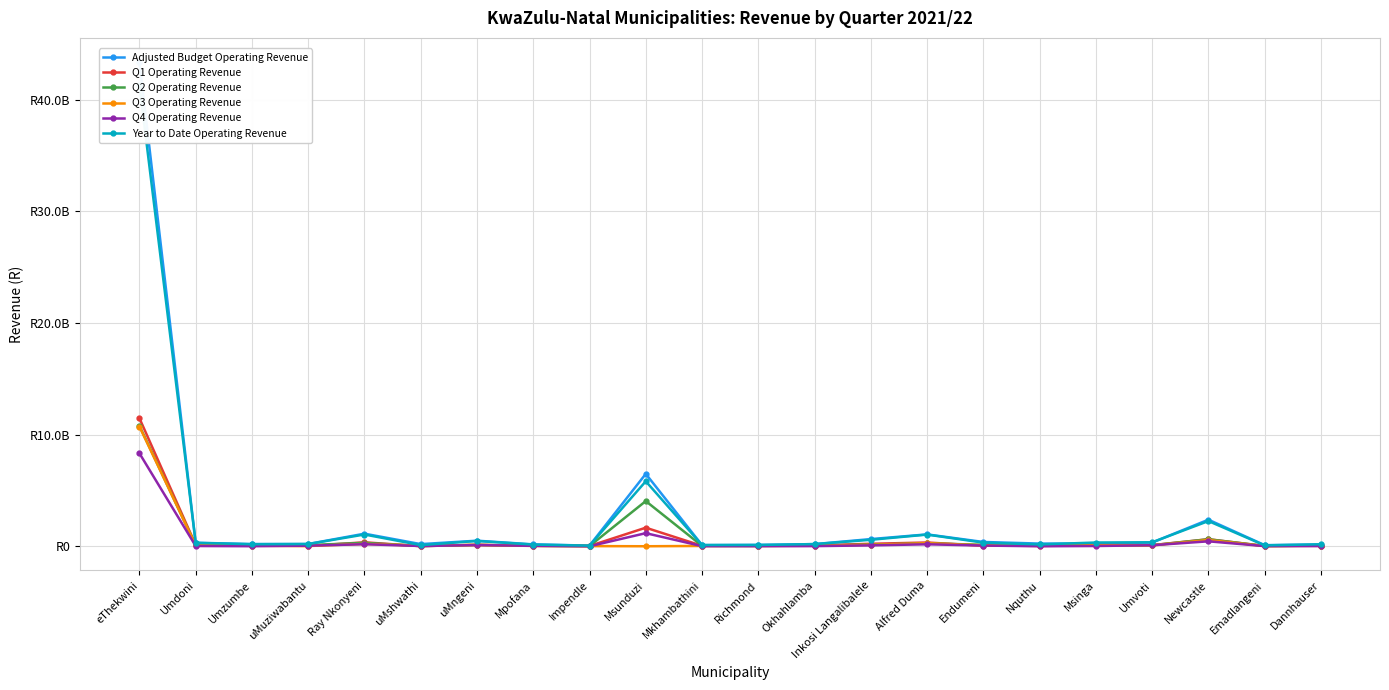

Where is the first local maximum for Year to Date Operating Revenue?

Ray Nkonyeni